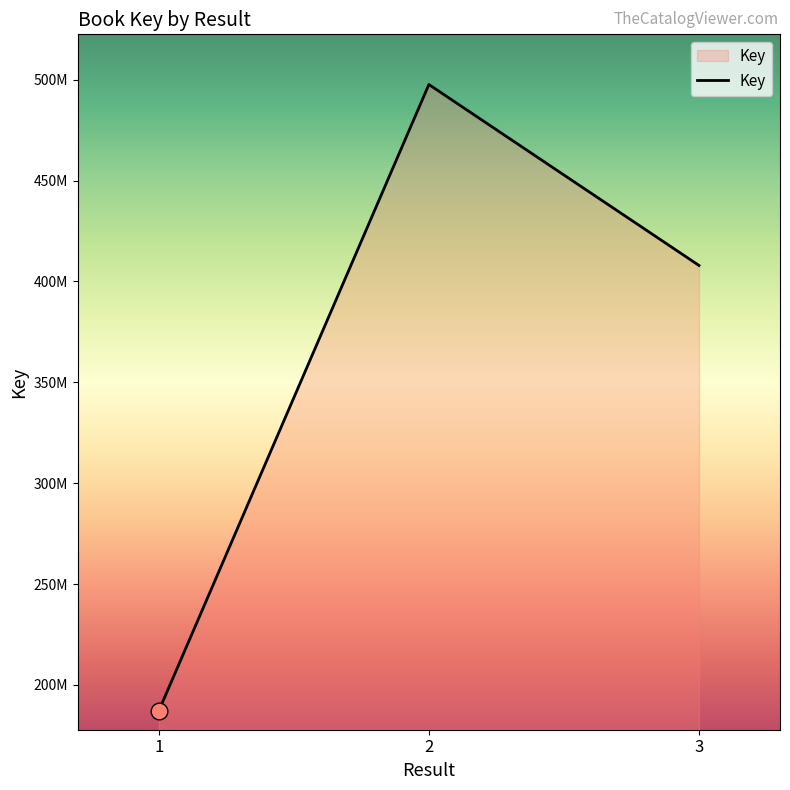

Is this an area chart (filled region under the line)?

Yes